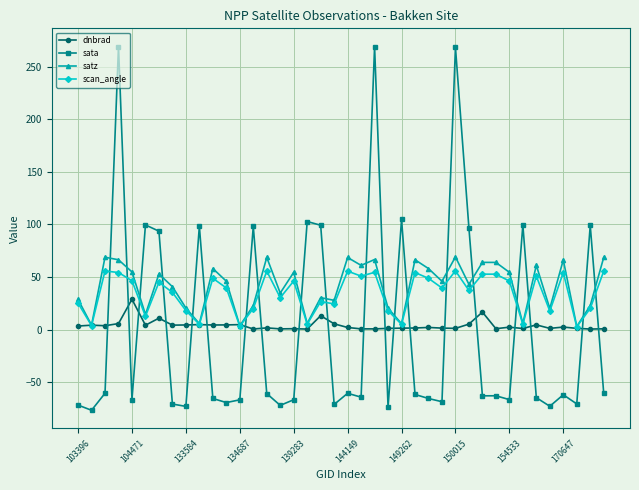

At how many categories does at least one series exceed 197?

3